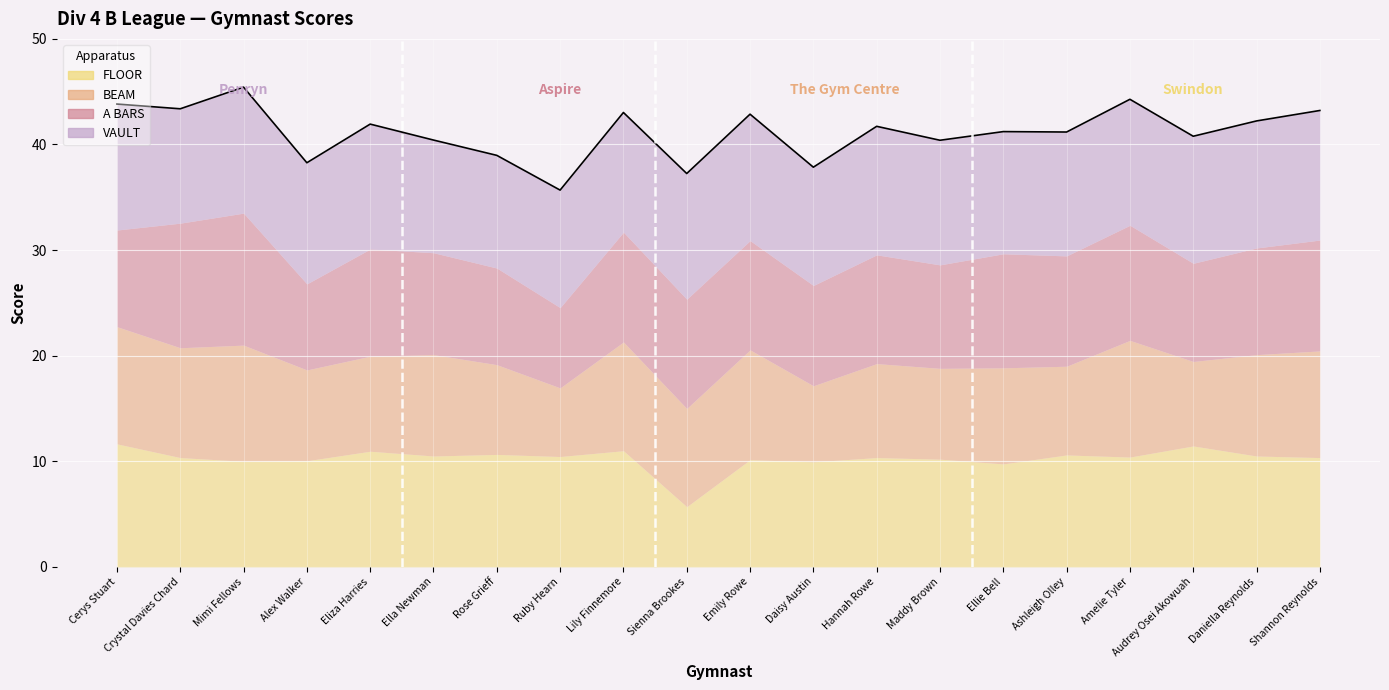

What is the ratio of the value at Crystal Davies Chard to the value at Maddy Brown?

1.1